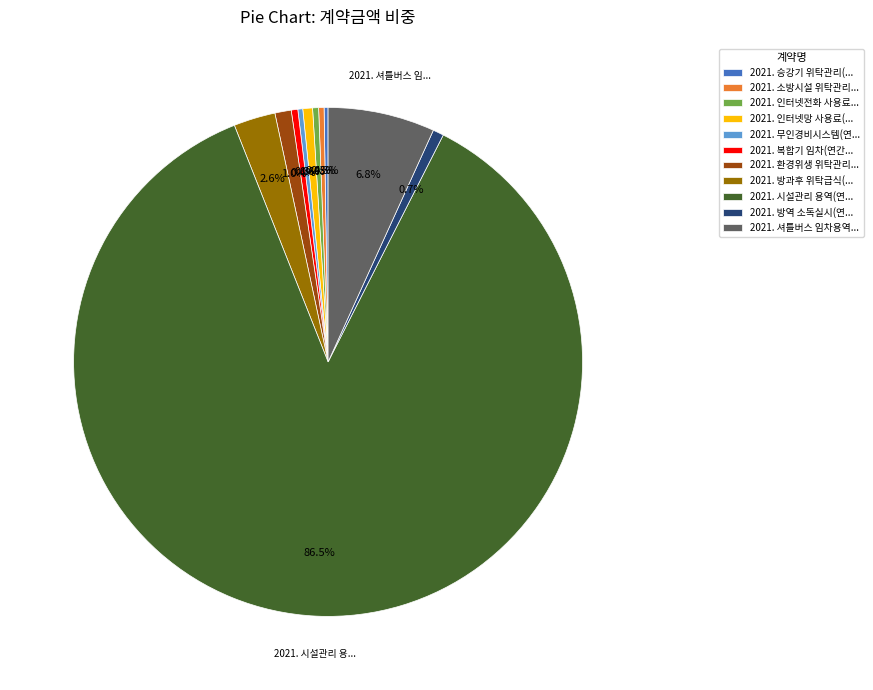

To the nearest percent, what is the difference between the largest and smallest slice percentages?

86%